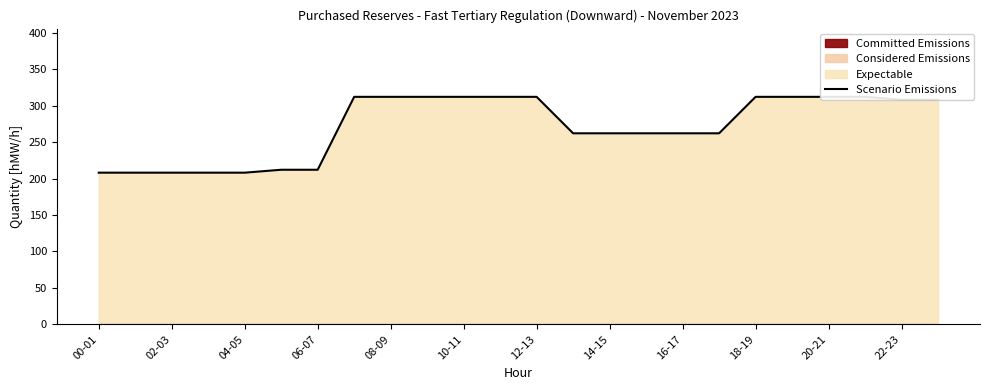

Which category has the lowest value across all series?

00-01